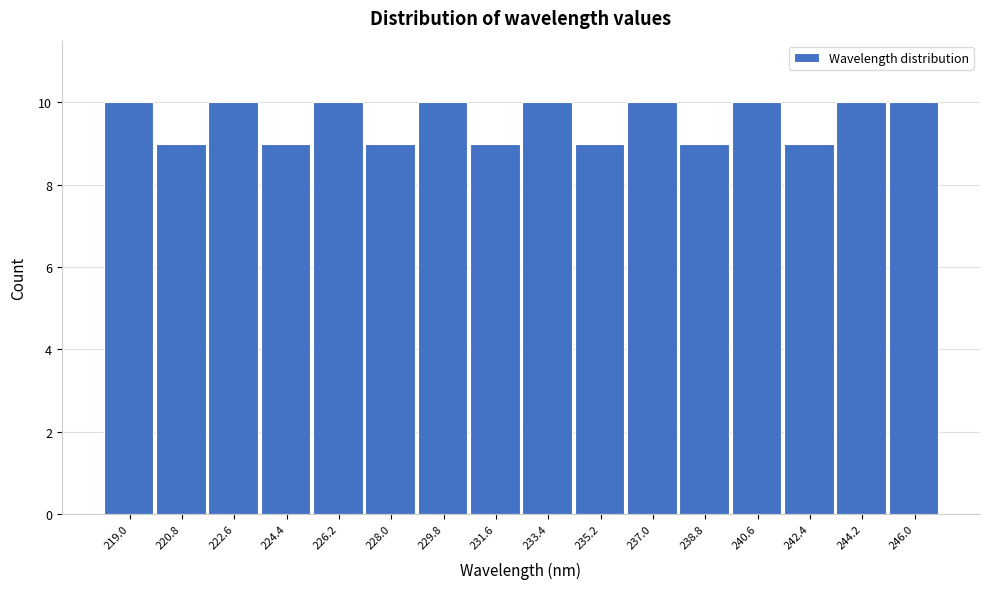

What is the height of the bar covering 228.8 to 230.6 on the x-axis? Neither the bar edges nor the heights are printed on the chart, so give them approximately, as read against the axes.

10